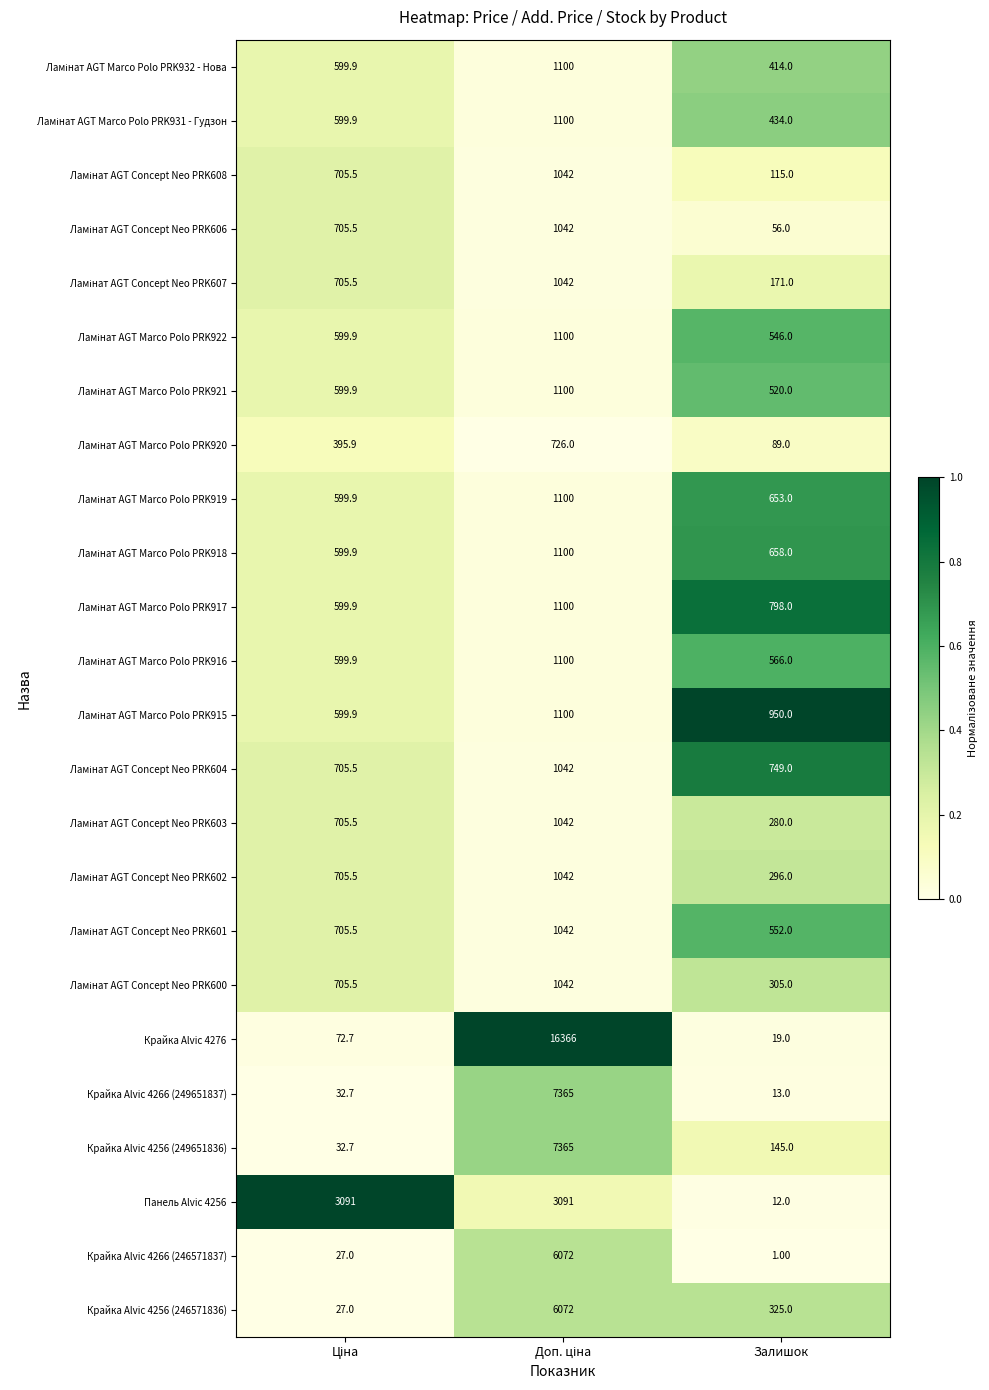

Which label corresponds to the smallest value in the chart?

Залишок